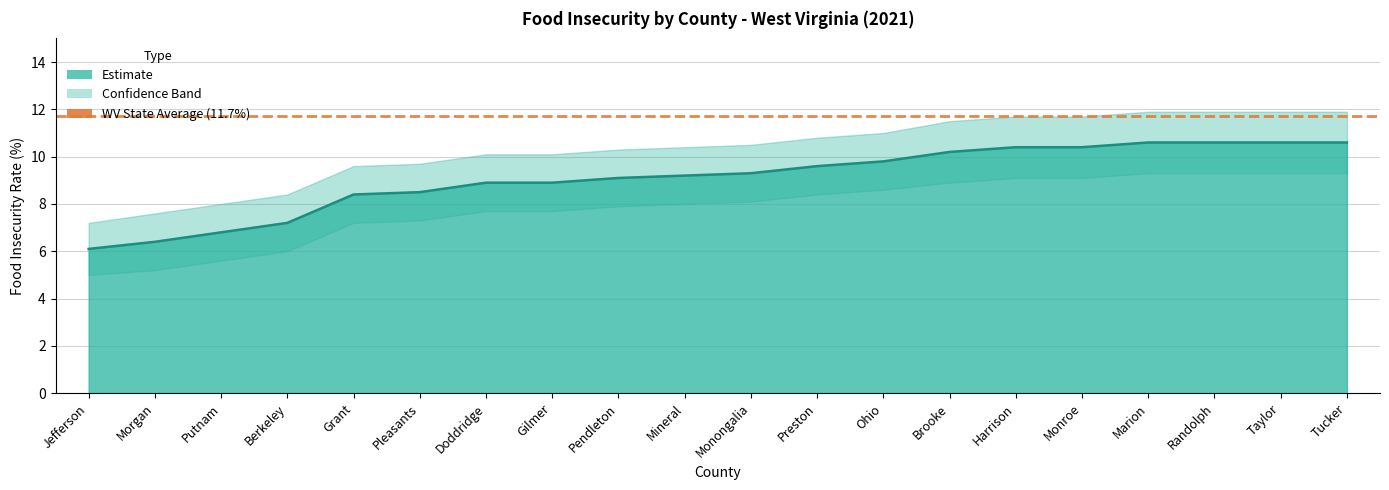

What is the difference between the Estimate values at Pleasants and Tucker?

2.1